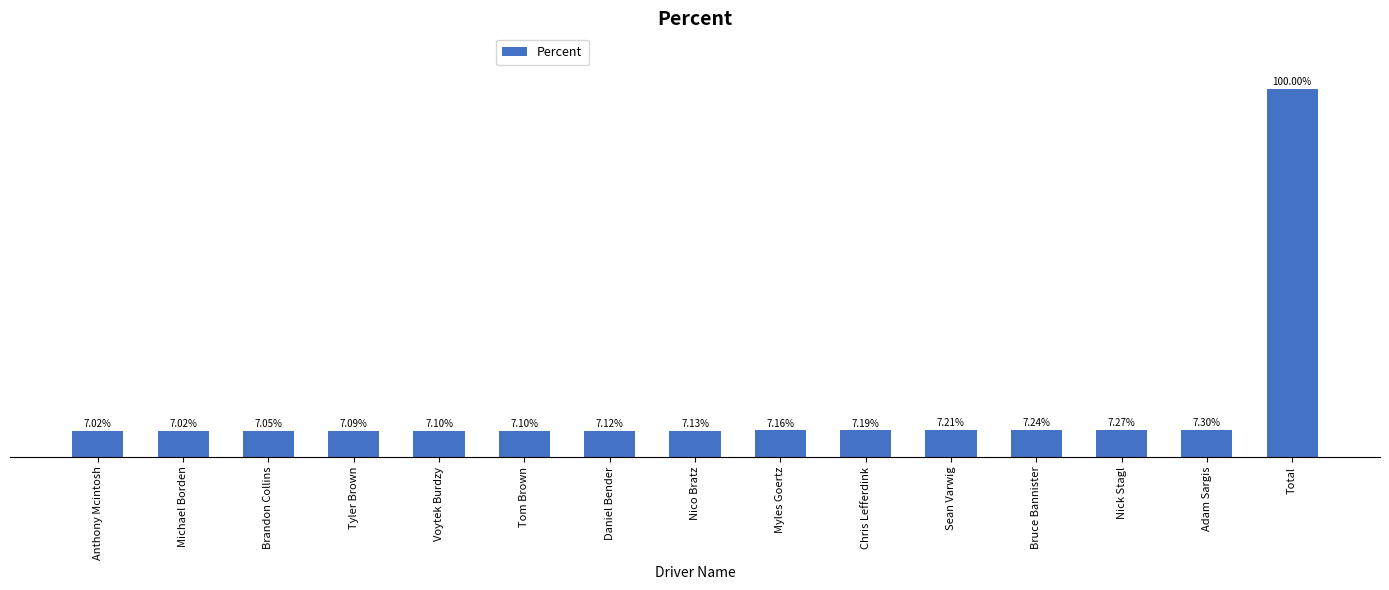

What is the label of the 12th bar from the right?

Tyler Brown